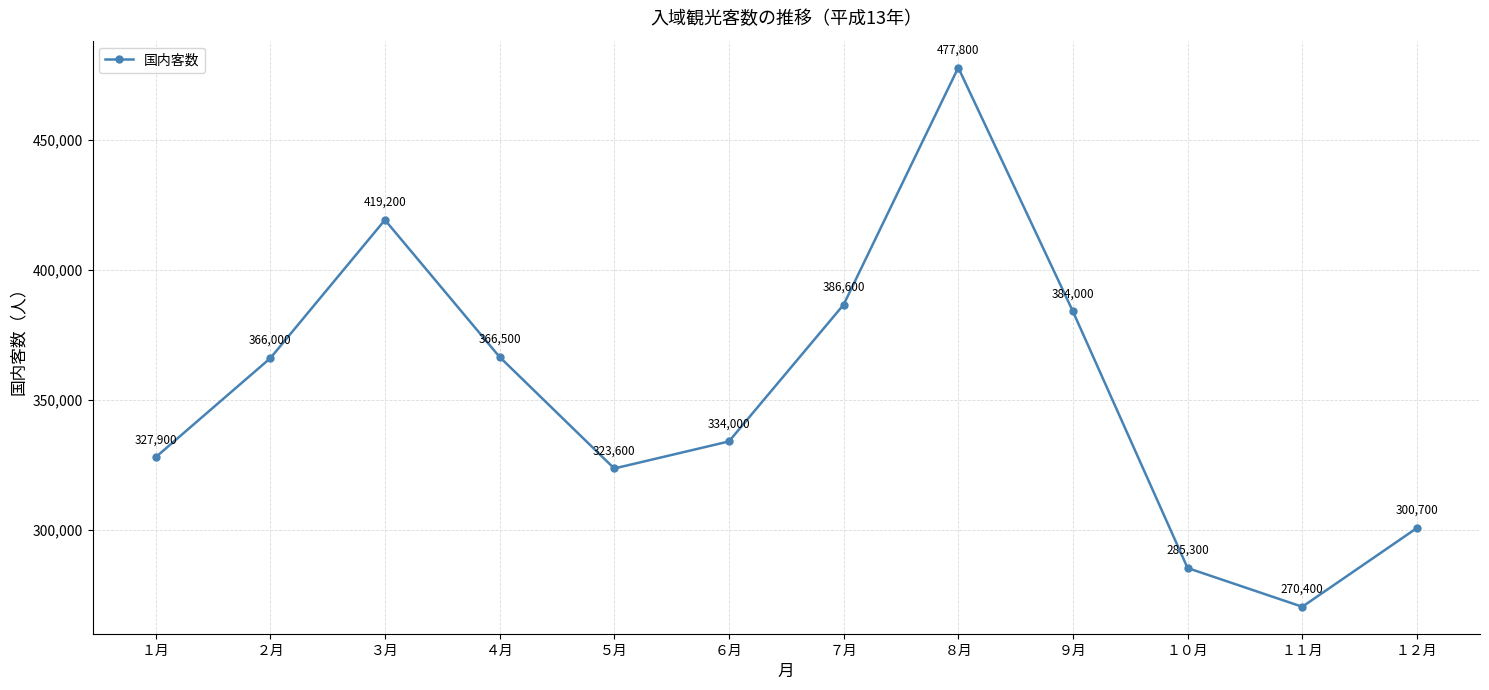

What is the greatest value displayed?

477800